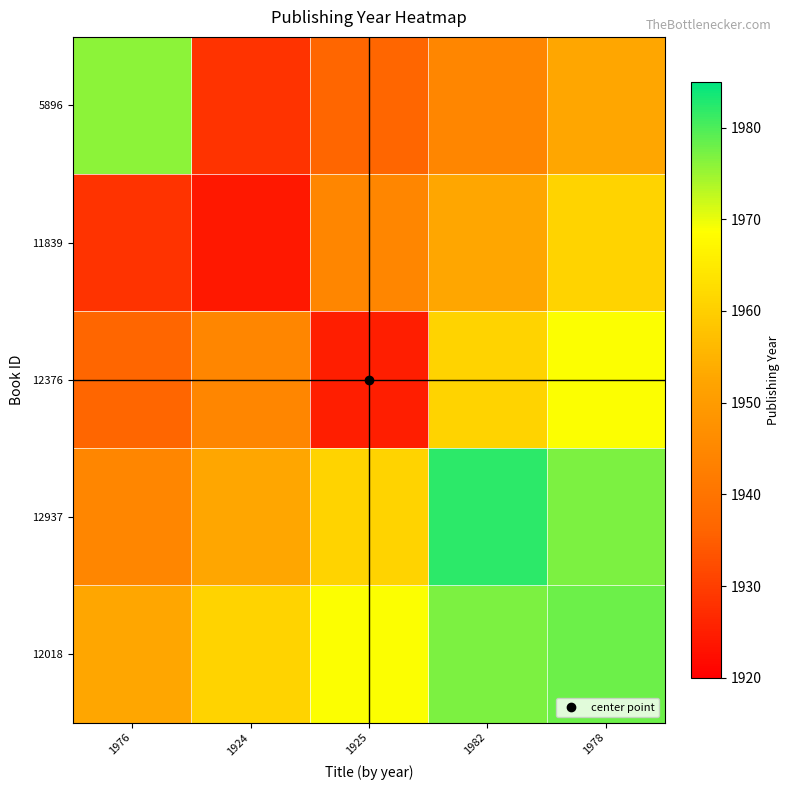

At which category does the chart reach its peak across all series?

1982